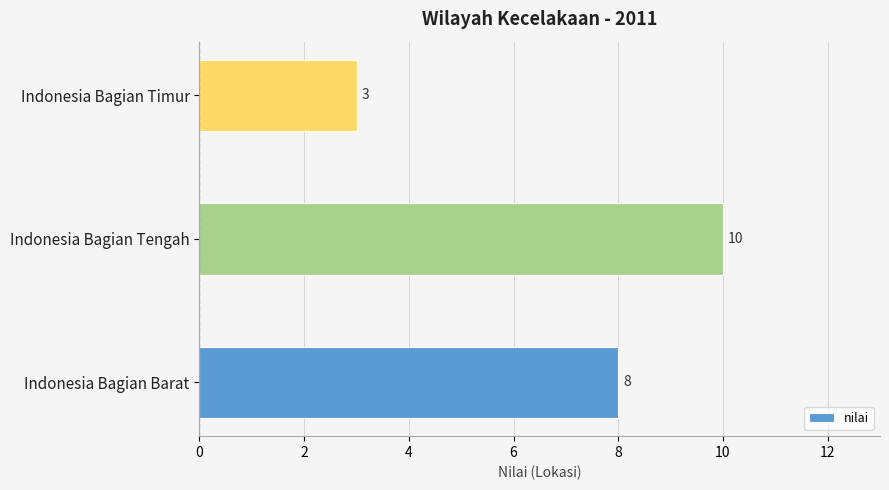

Reading bottom to top, list all the values displayed in this chart.

8	10	3